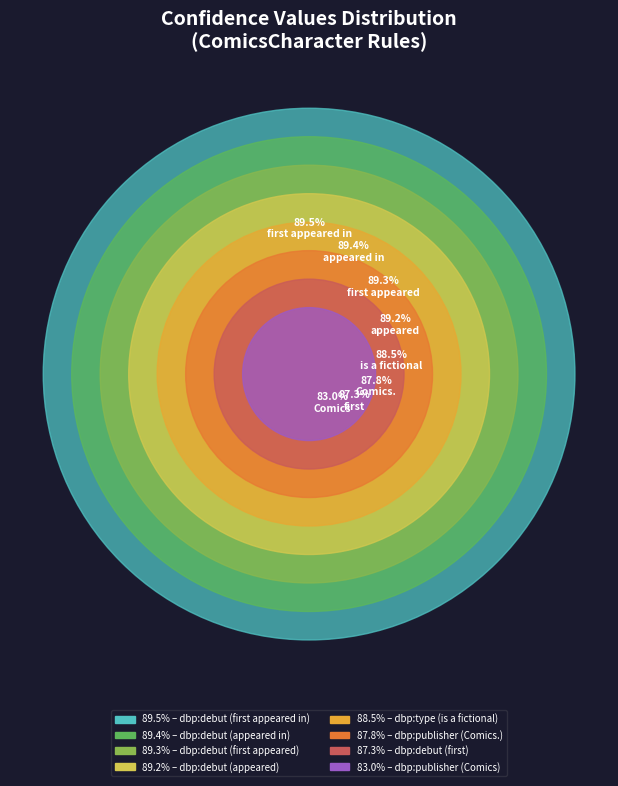

True or false: dbp:debut (appeared in) accounts for 13% of the total.

True